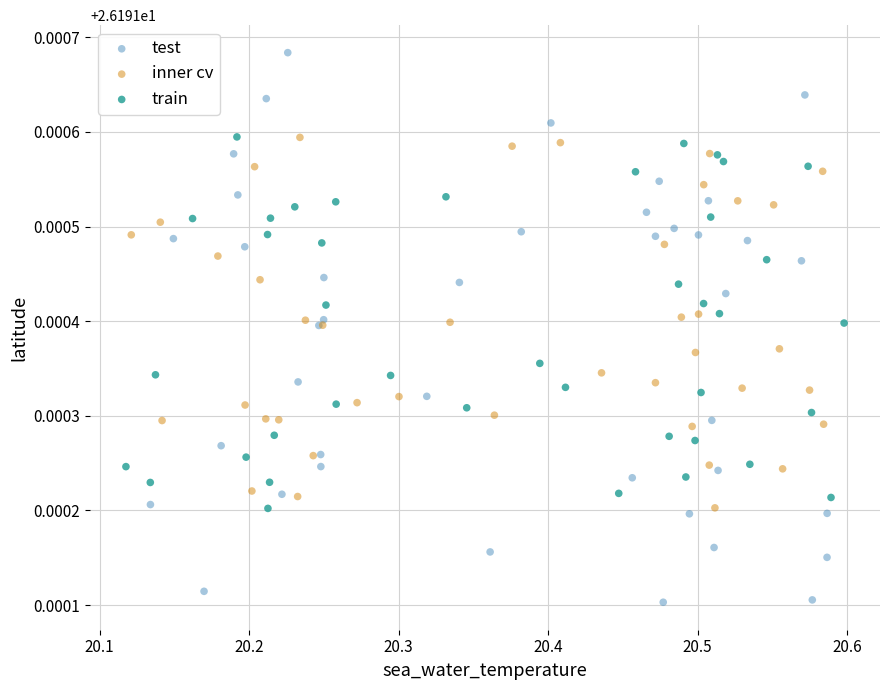

Which series contains the lowest Y value?

test